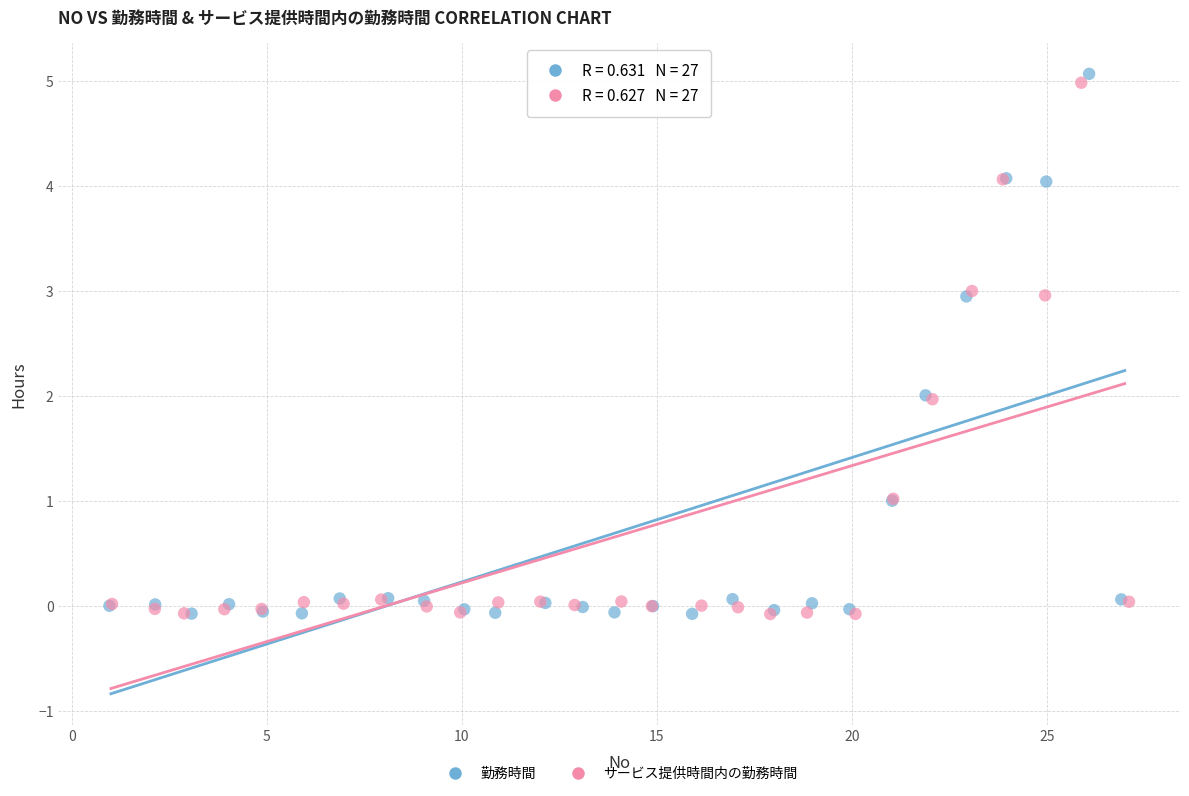

What are all the series names shown in the legend?

勤務時間, サービス提供時間内の勤務時間